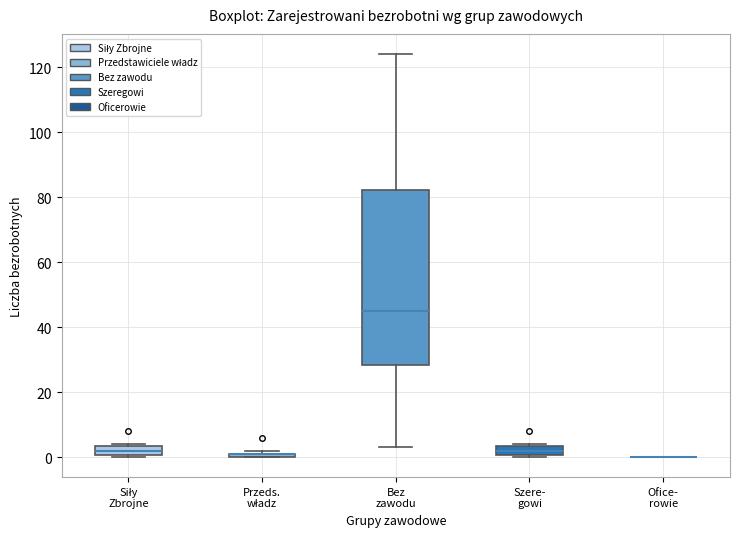

Where does the median line of the box for Szere- gowi sit on the y-axis? The values are not printed on the chart, so give them approximately, as read against the axis.

2